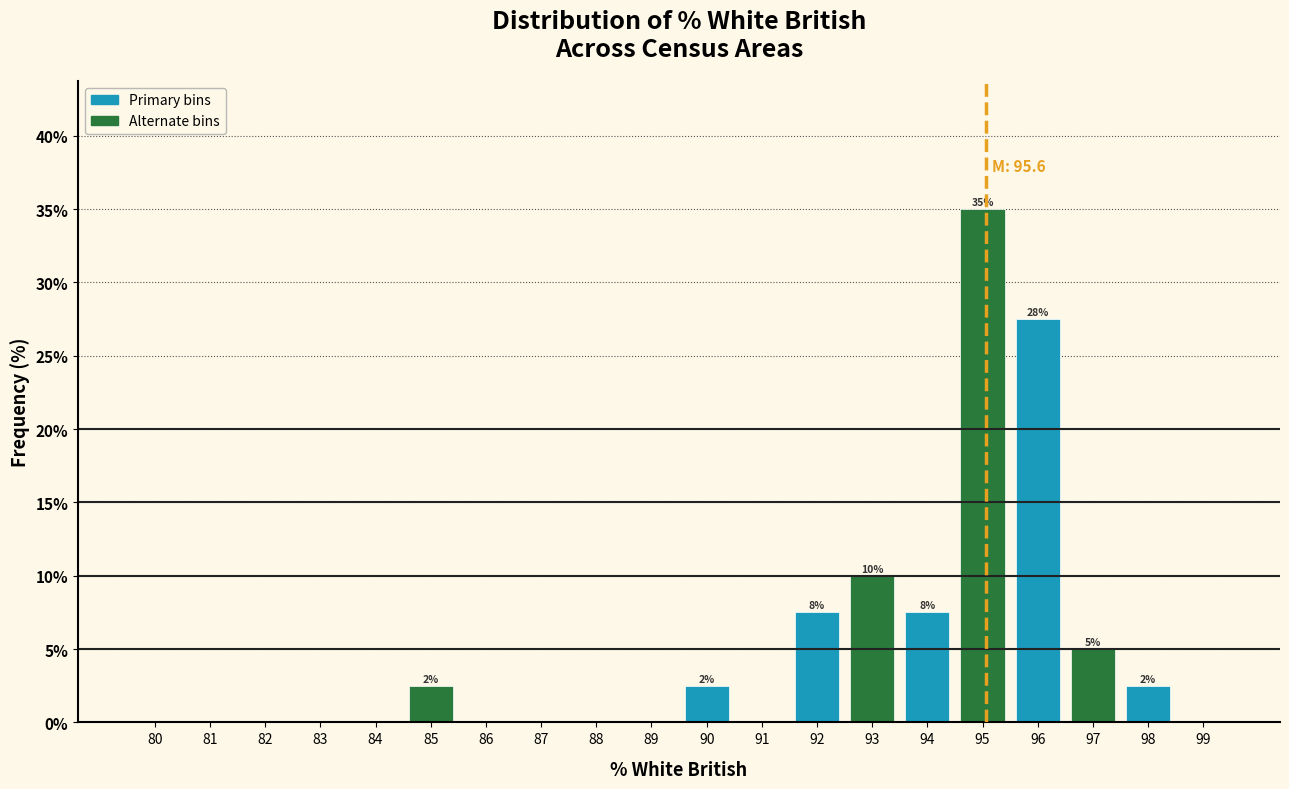

Reading left to right, transcribe all the data shown in this chart.

80=0.0	81=0.0	82=0.0	83=0.0	84=0.0	85=2.5	86=0.0	87=0.0	88=0.0	89=0.0	90=2.5	91=0.0	92=7.5	93=10.0	94=7.5	95=35.0	96=27.5	97=5.0	98=2.5	99=0.0